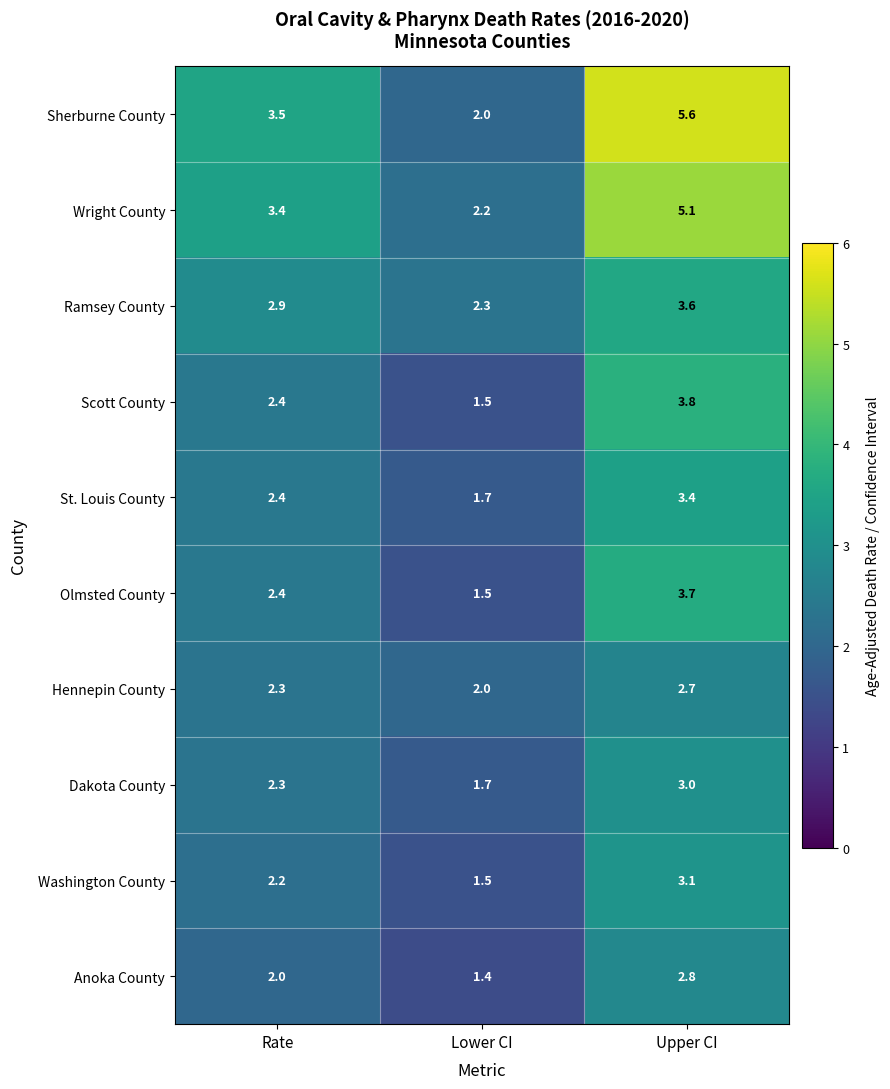

What is the sum of all Anoka County values?

6.2